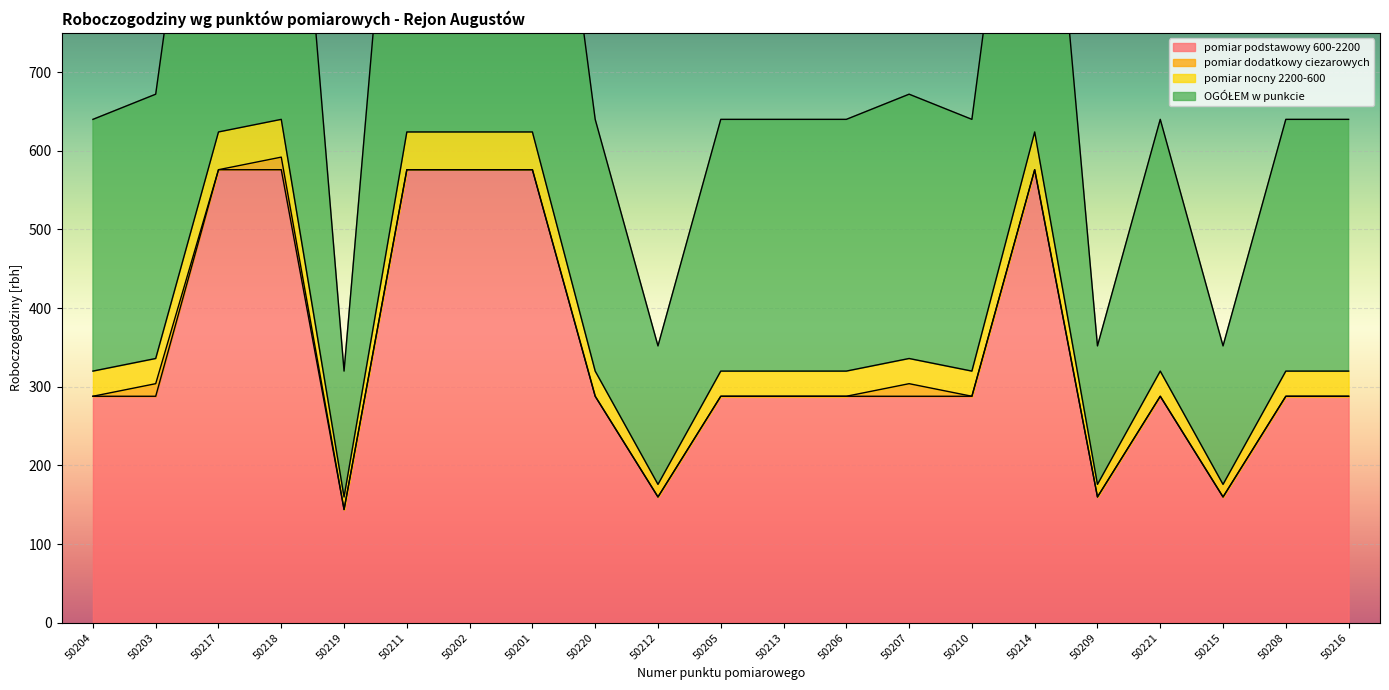

The pomiar podstawowy 600-2200 series shows 144 at 50219. True or false?

True